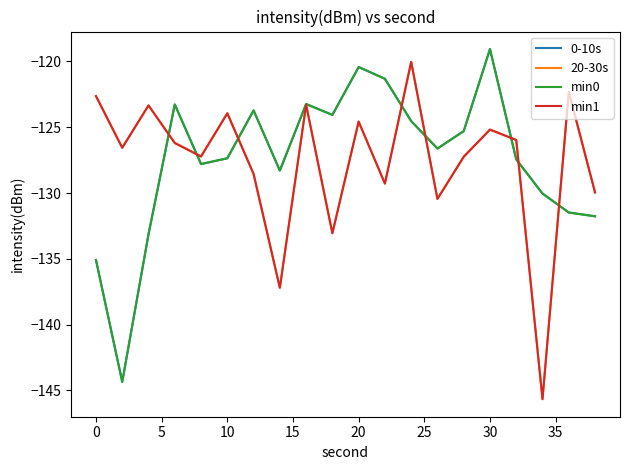

Does the chart have visible grid lines?

No